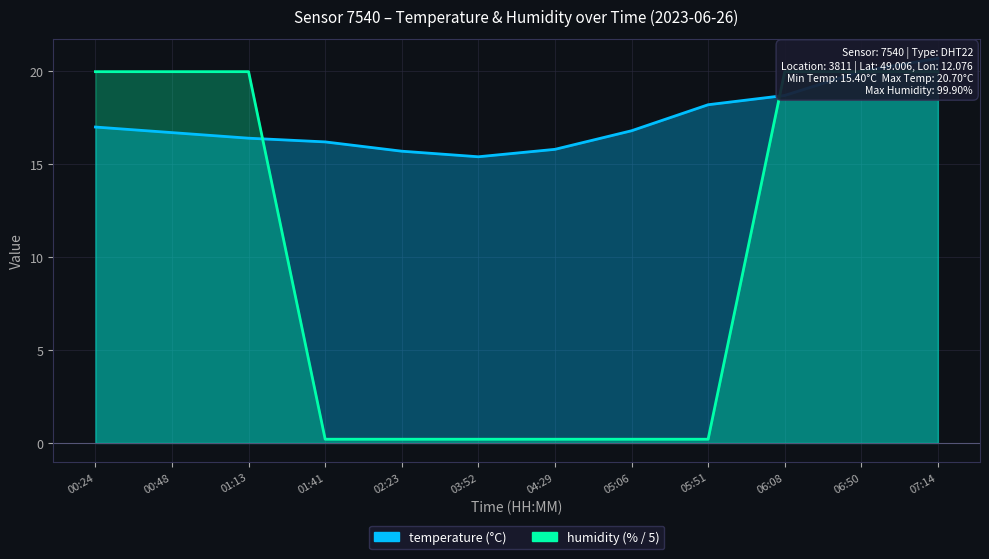

Reading left to right, what are all the values shown in this chart?

temperature: 17.0	16.7	16.4	16.2	15.7	15.4	15.8	16.8	18.2	18.7	20.0	20.7
humidity: 20.0	20.0	20.0	0.2	0.2	0.2	0.2	0.2	0.2	20.0	20.0	20.0